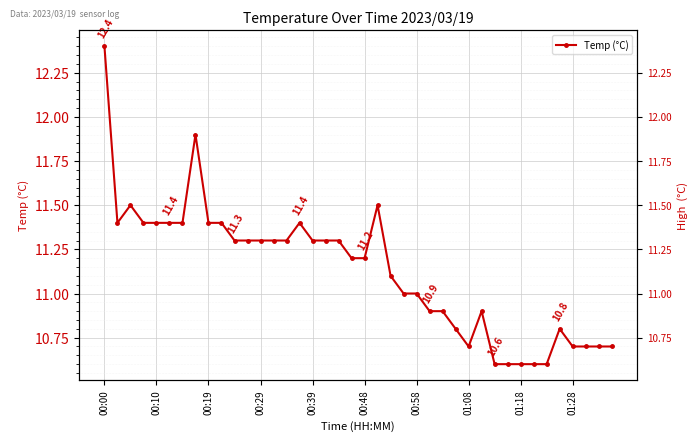

What is the difference between the second highest and minimum values?

1.3